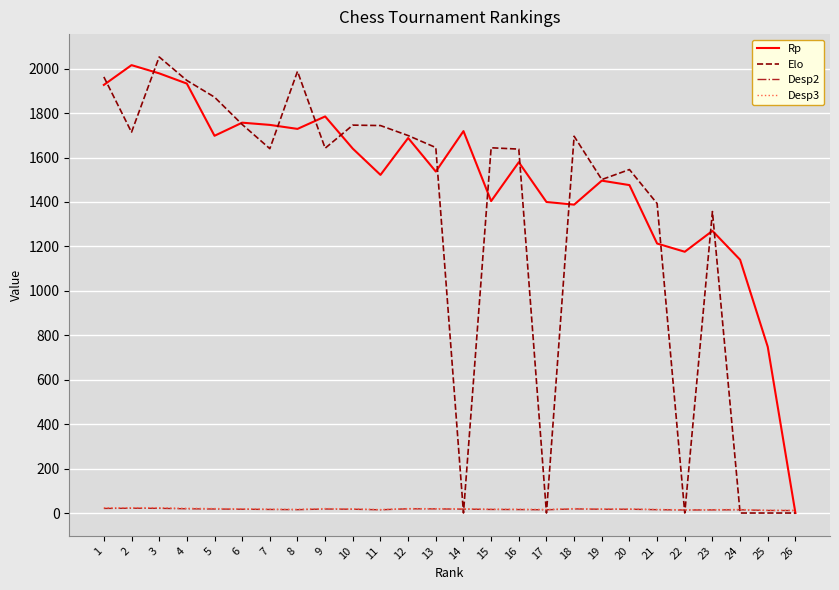

True or false: Rp has a value of 459.8 at 19.

False